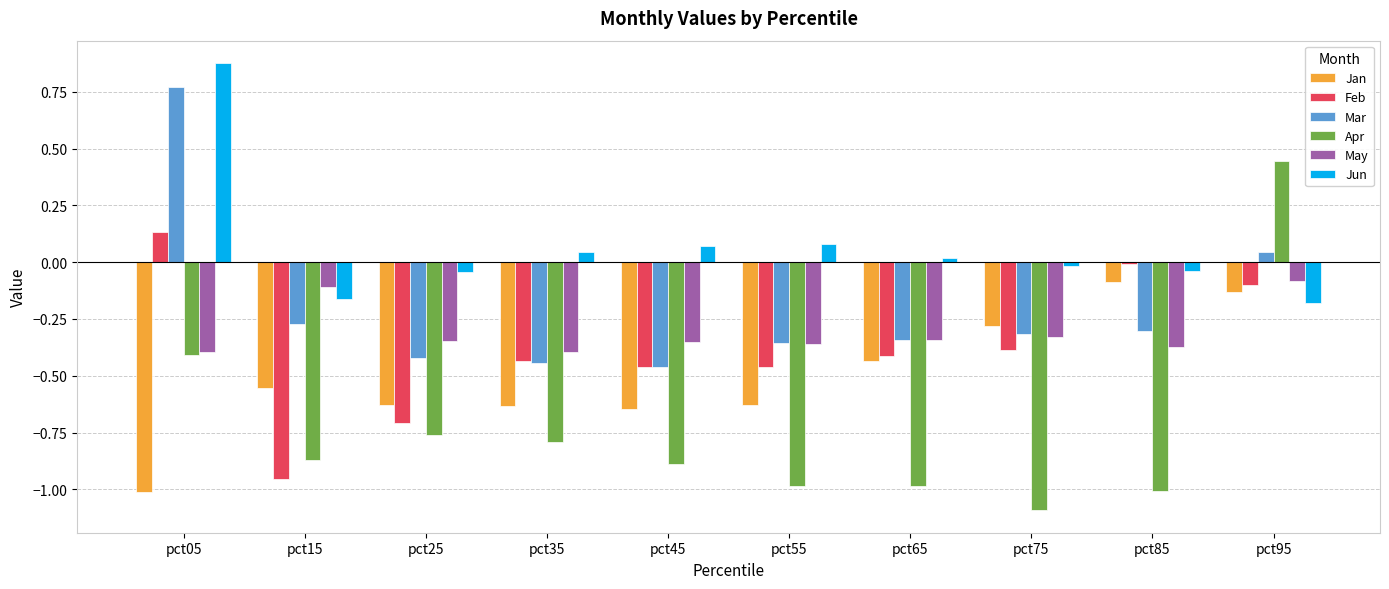

Which series has the largest range (max minus min)?

Apr